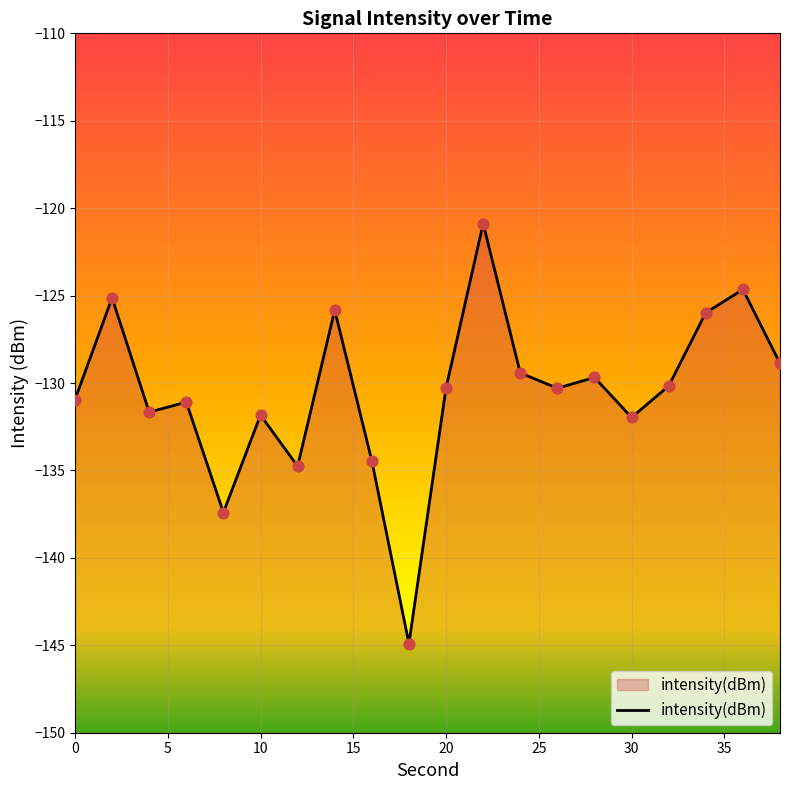

What is the change in value from 2 to 16?

-9.3